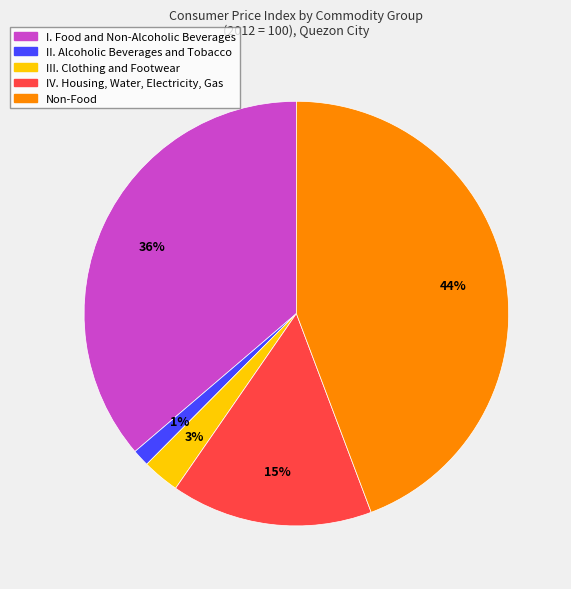

To the nearest percent, what is the average slice percentage?

20%